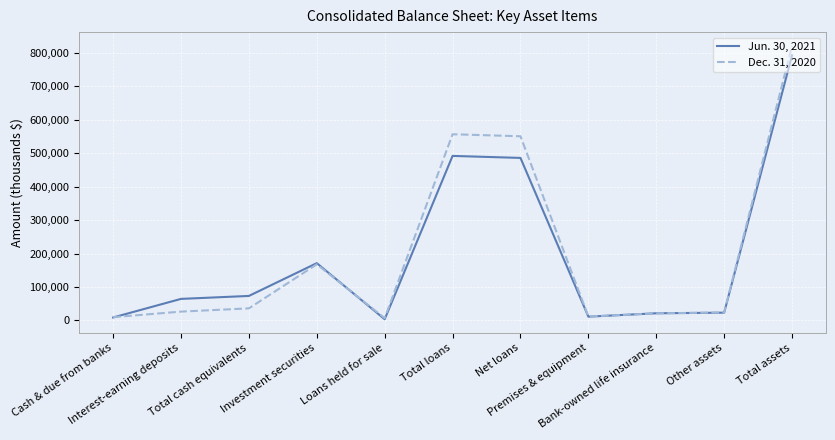

List the series in order of their peak value, highest first.

Dec. 31, 2020, Jun. 30, 2021